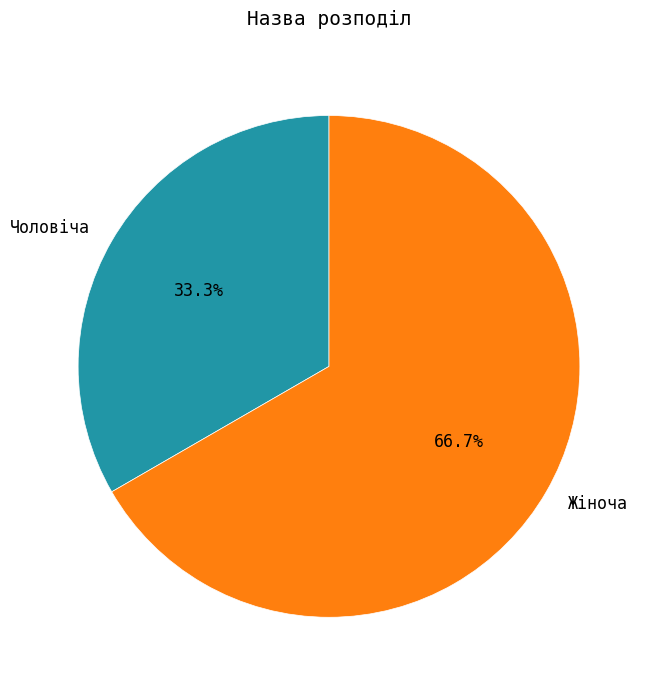

Between Жіноча and Чоловіча, which is larger?

Жіноча